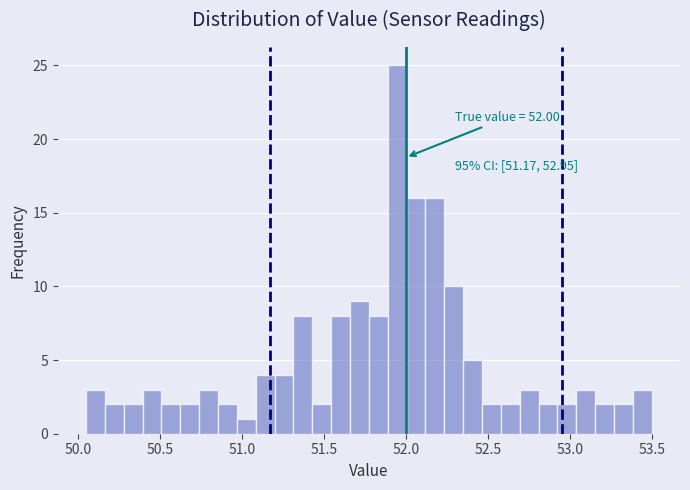

Read against the x-axis, roughly where is the centre of the tallest bar?

51.95